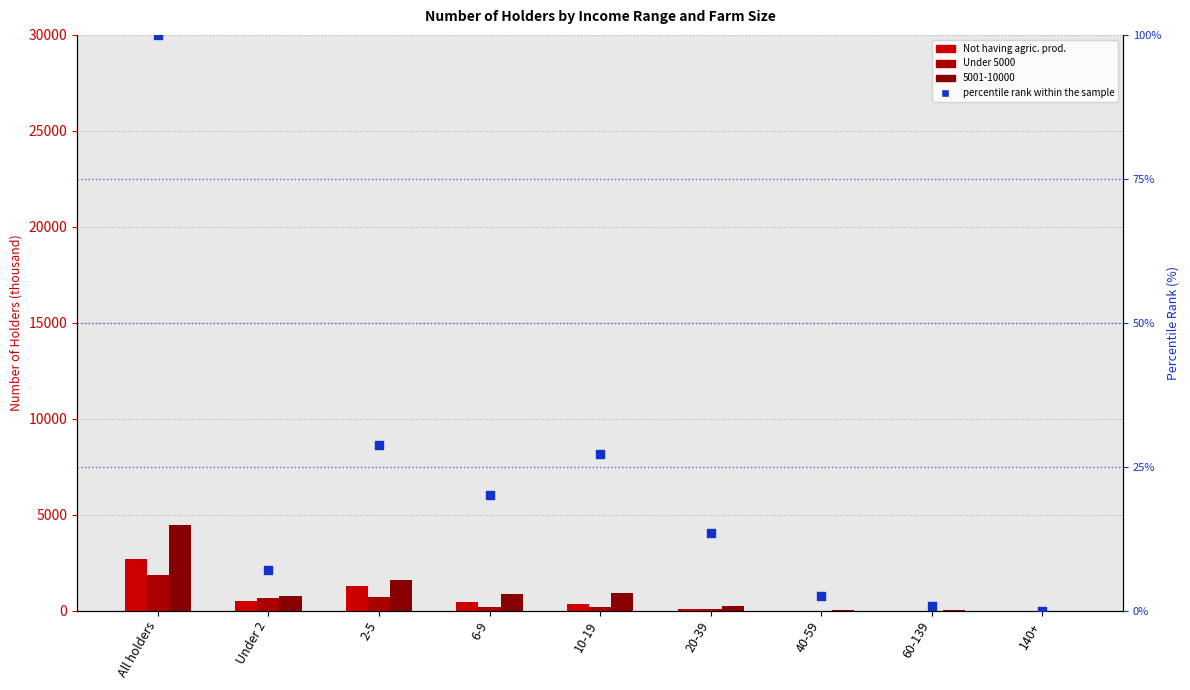

What is the total value across all series at 10-19?

564.1